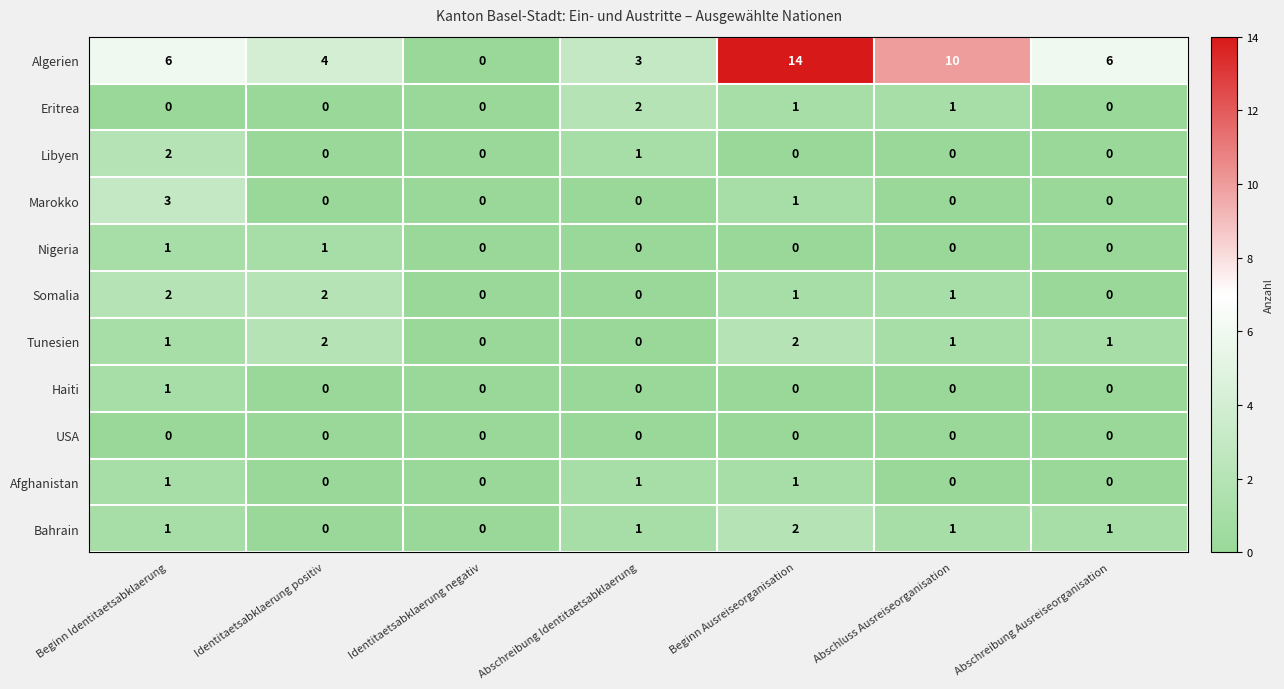

Is it true that Marokko equals 0 at Abschreibung Ausreiseorganisation?

True